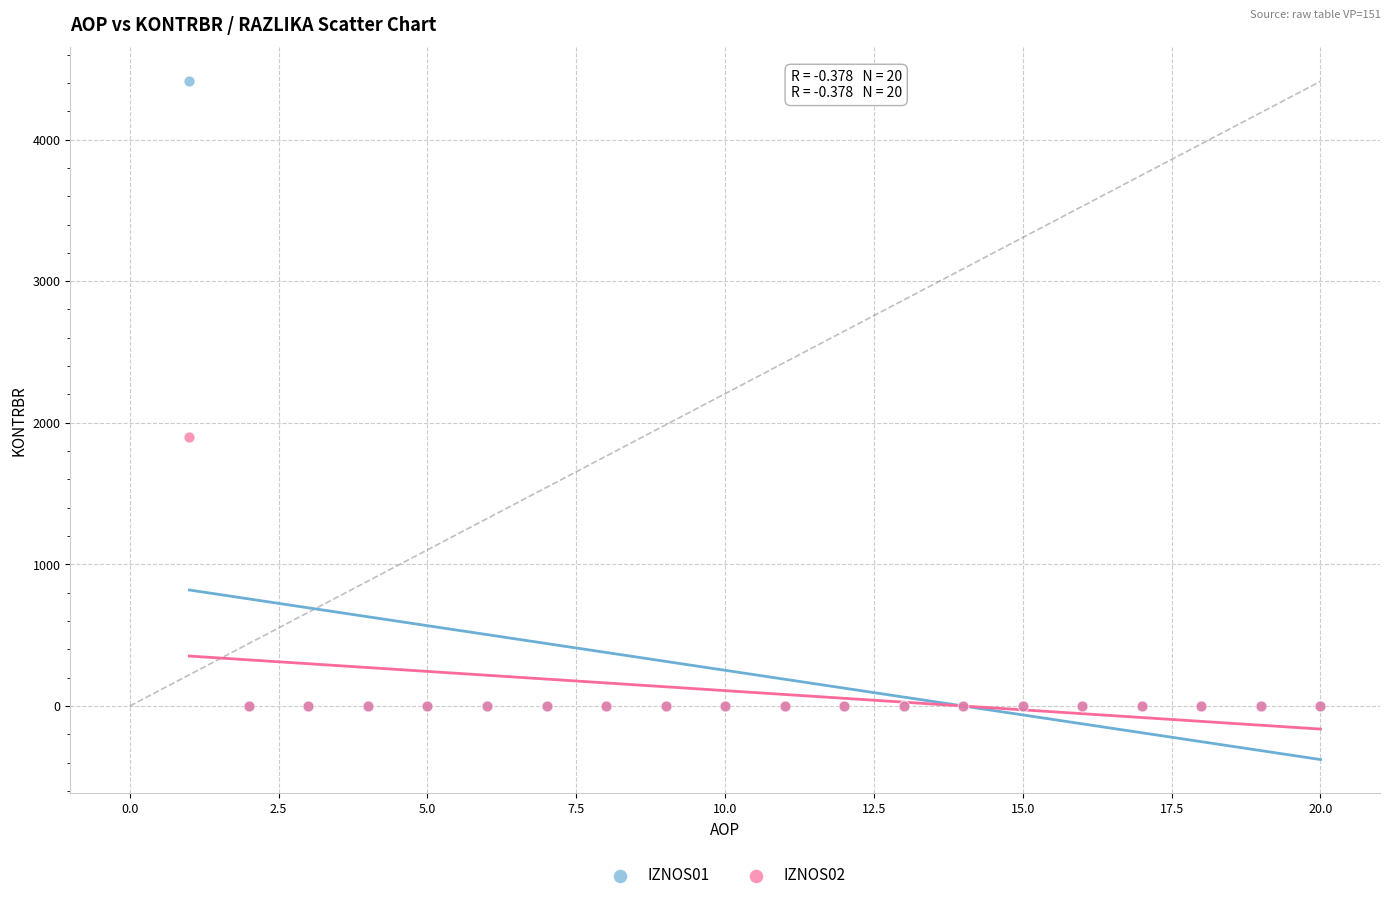

What are all the series names shown in the legend?

IZNOS01, IZNOS02